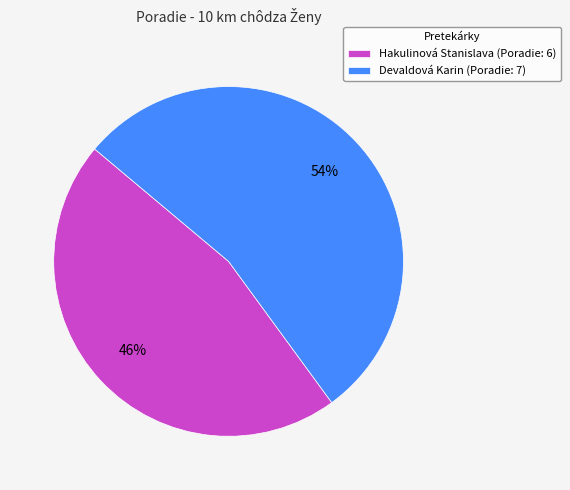

True or false: Hakulinová Stanislava accounts for 46% of the total.

True